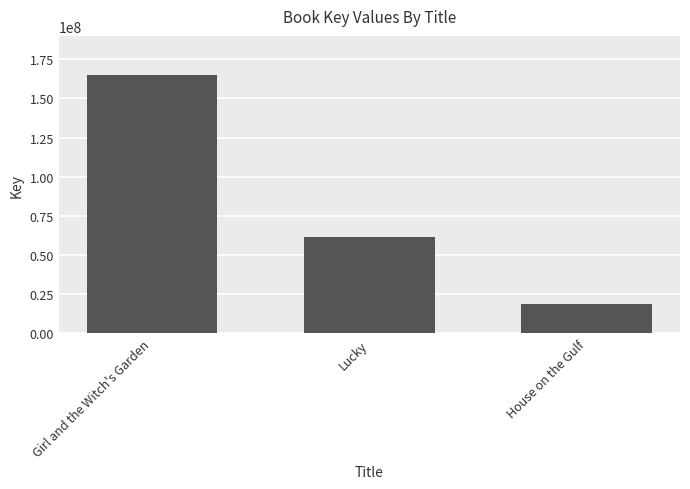

Rank the categories by value from lowest to highest.

House on the Gulf, Lucky, Girl and the Witch's Garden